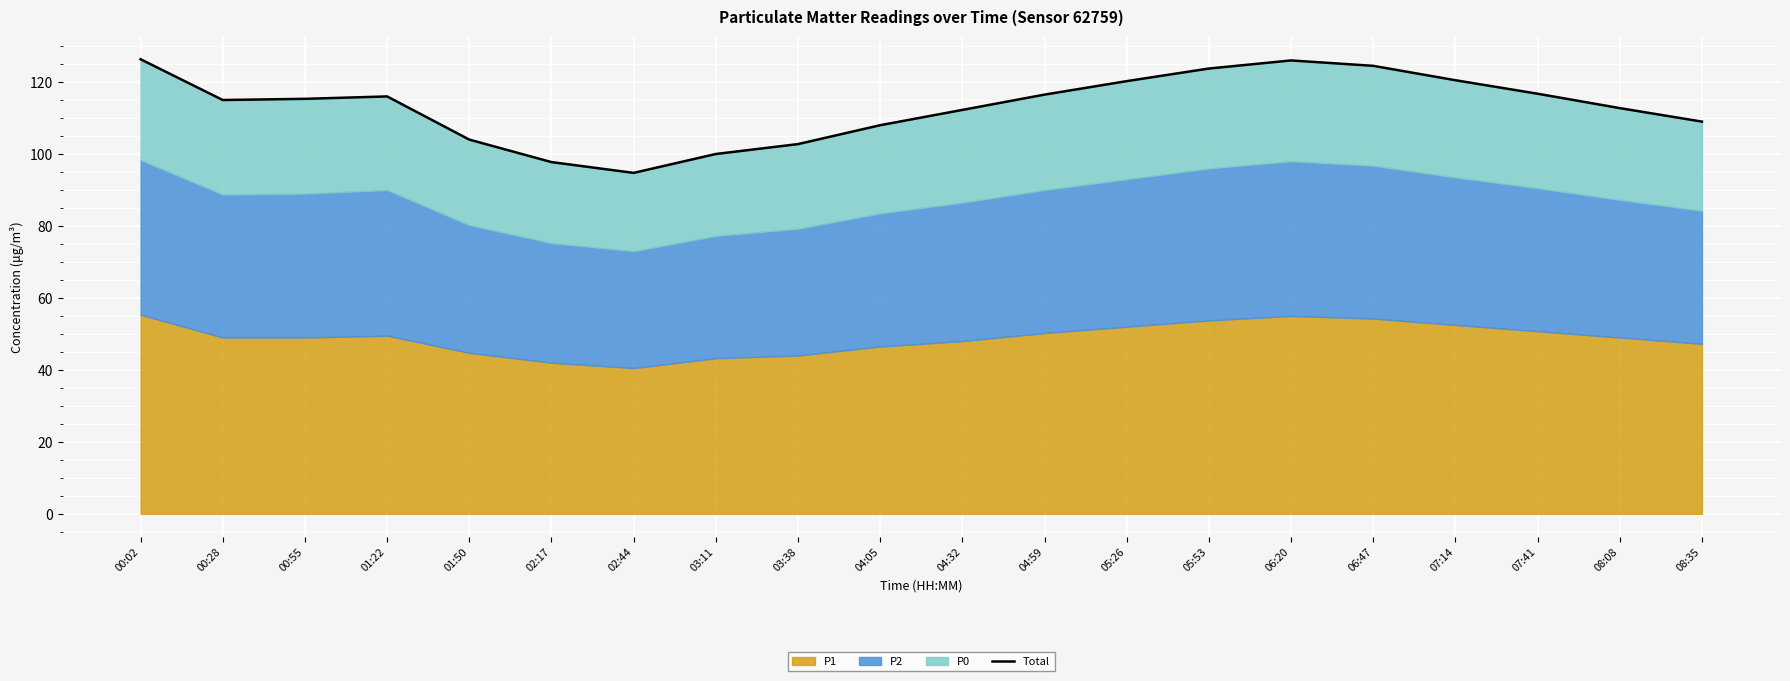

Rank the categories by value from lowest to highest.

02:44, 02:17, 03:11, 03:38, 01:50, 04:05, 08:35, 04:32, 08:08, 00:28, 00:55, 01:22, 04:59, 07:41, 05:26, 07:14, 05:53, 06:47, 06:20, 00:02